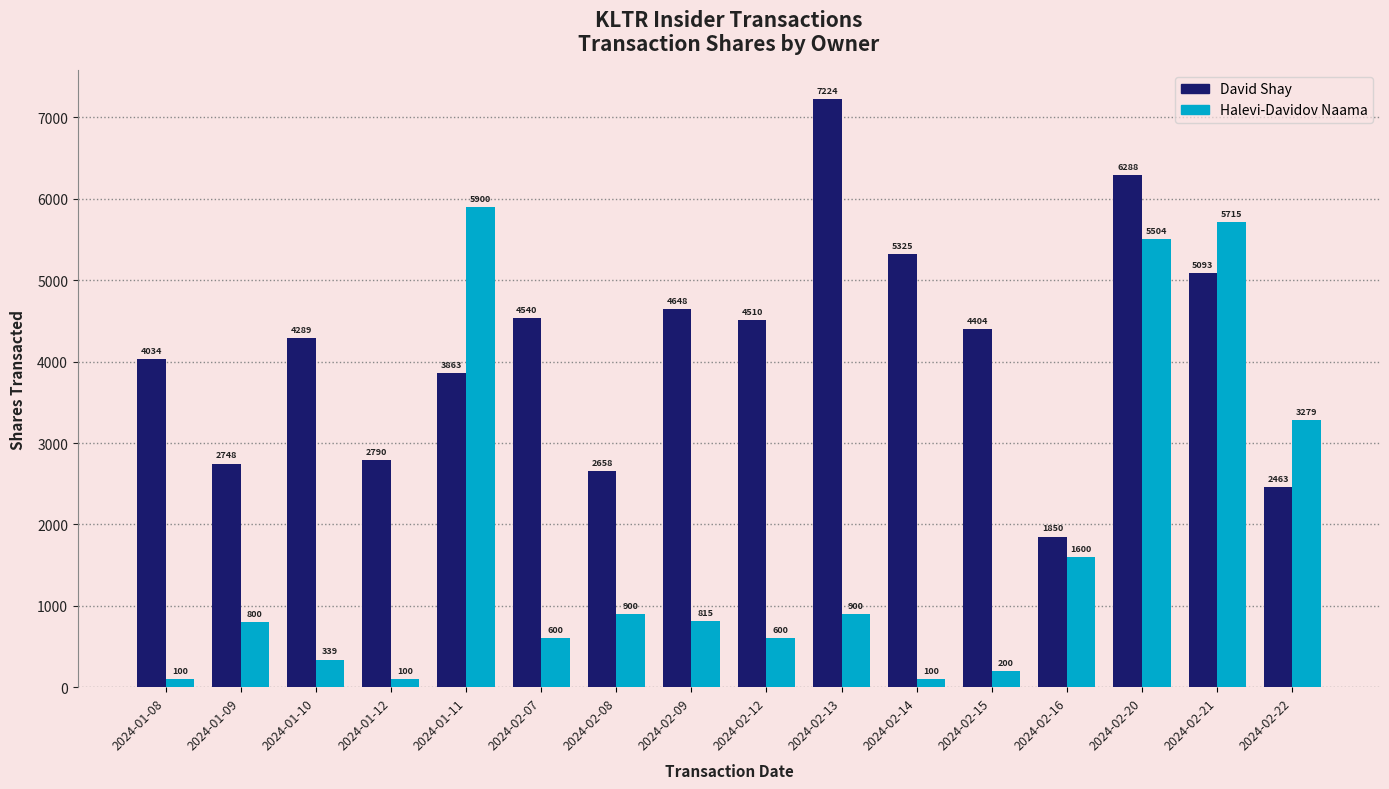

What is the average value of the David Shay series?

4170